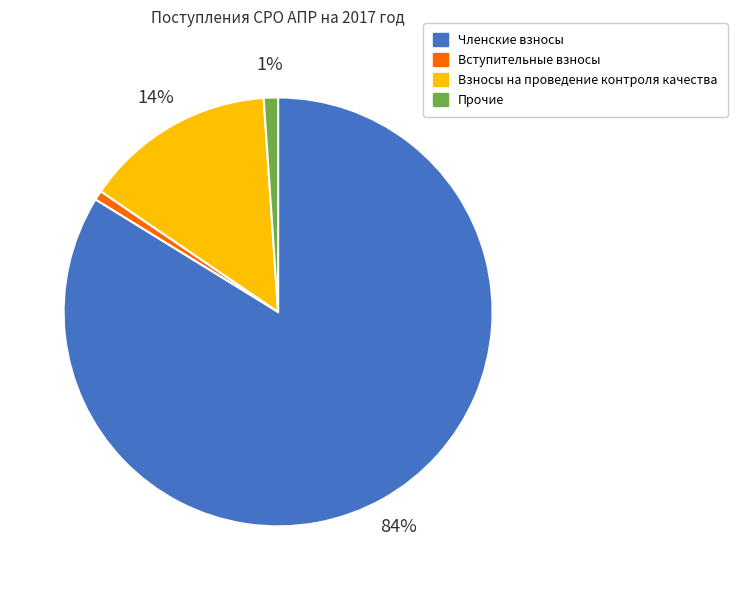

How many slices are in this pie chart?

4